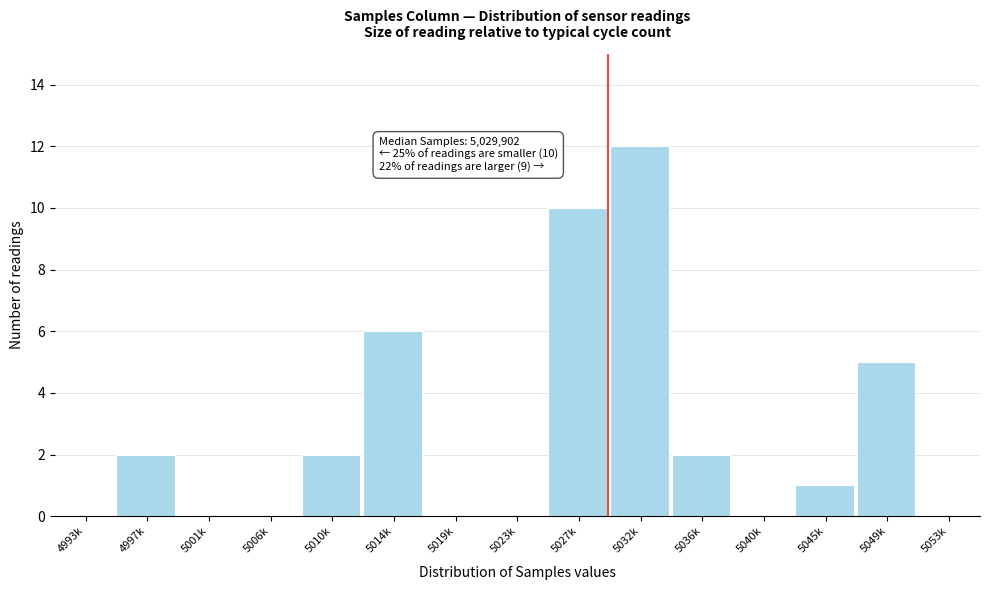

Reading right to left, list all the values displayed in this chart.

5053k=0	5049k=5	5045k=1	5040k=0	5036k=2	5032k=12	5027k=10	5023k=0	5019k=0	5014k=6	5010k=2	5006k=0	5001k=0	4997k=2	4993k=0